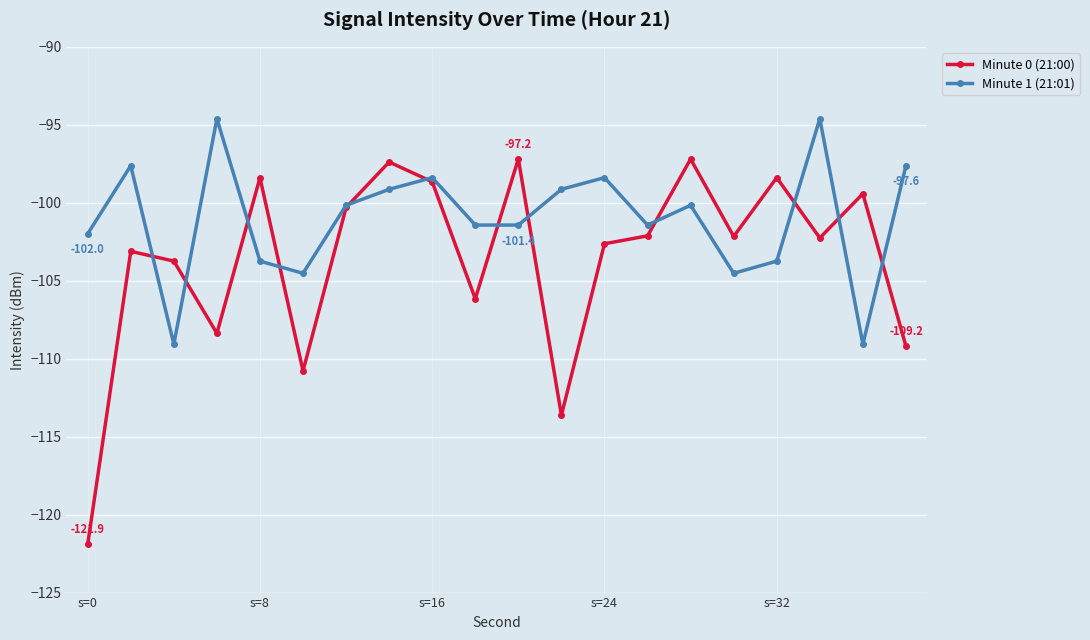

What is the value of the Minute 1 (21:01) point at the 16th from the left?

-104.5